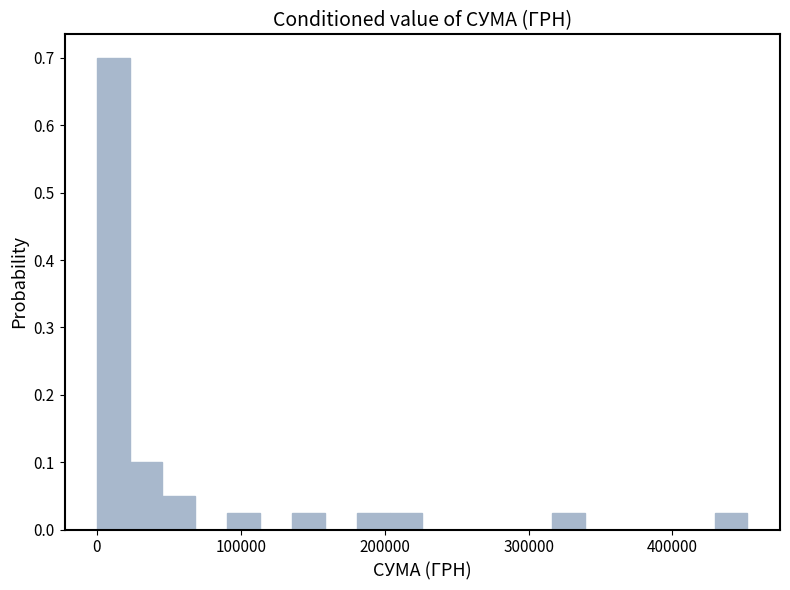

Read against the x-axis, roughly where is the centre of the tallest bar?

10000